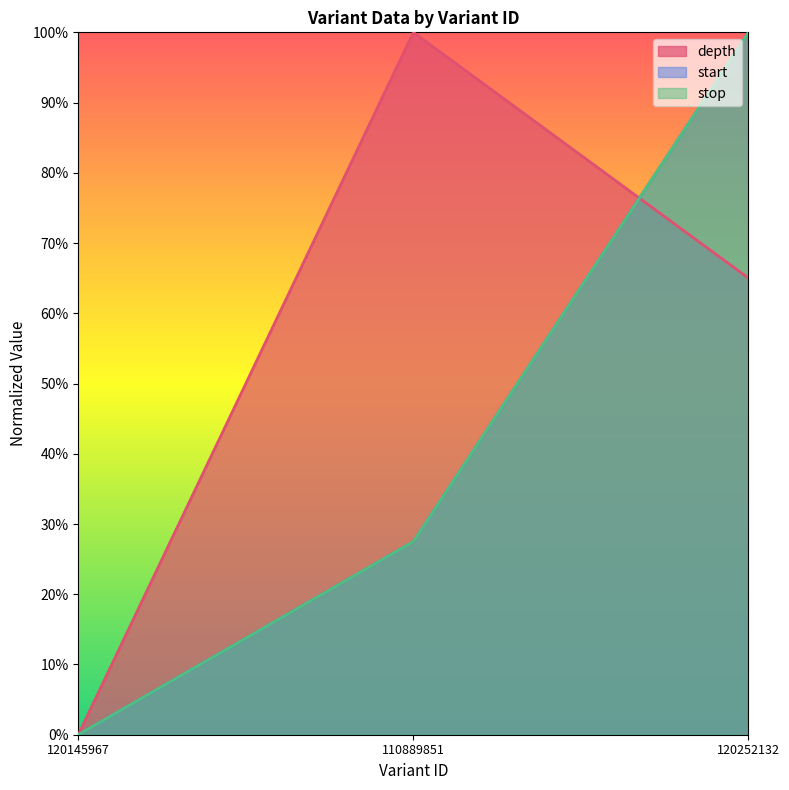

Is it true that depth equals 0.0 at 120145967?

True